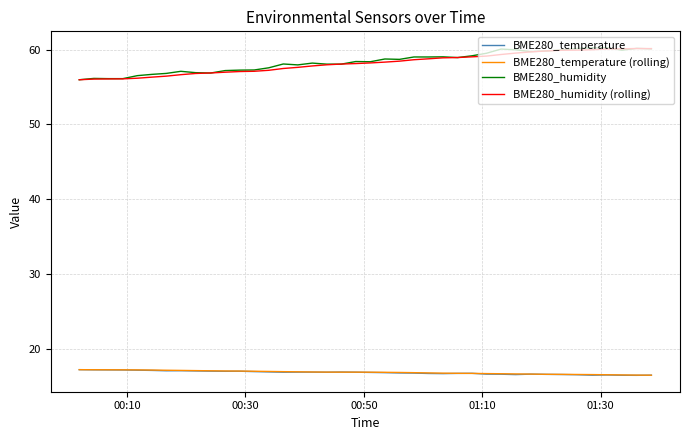

True or false: BME280_humidity and BME280_temperature cross at least once.

False